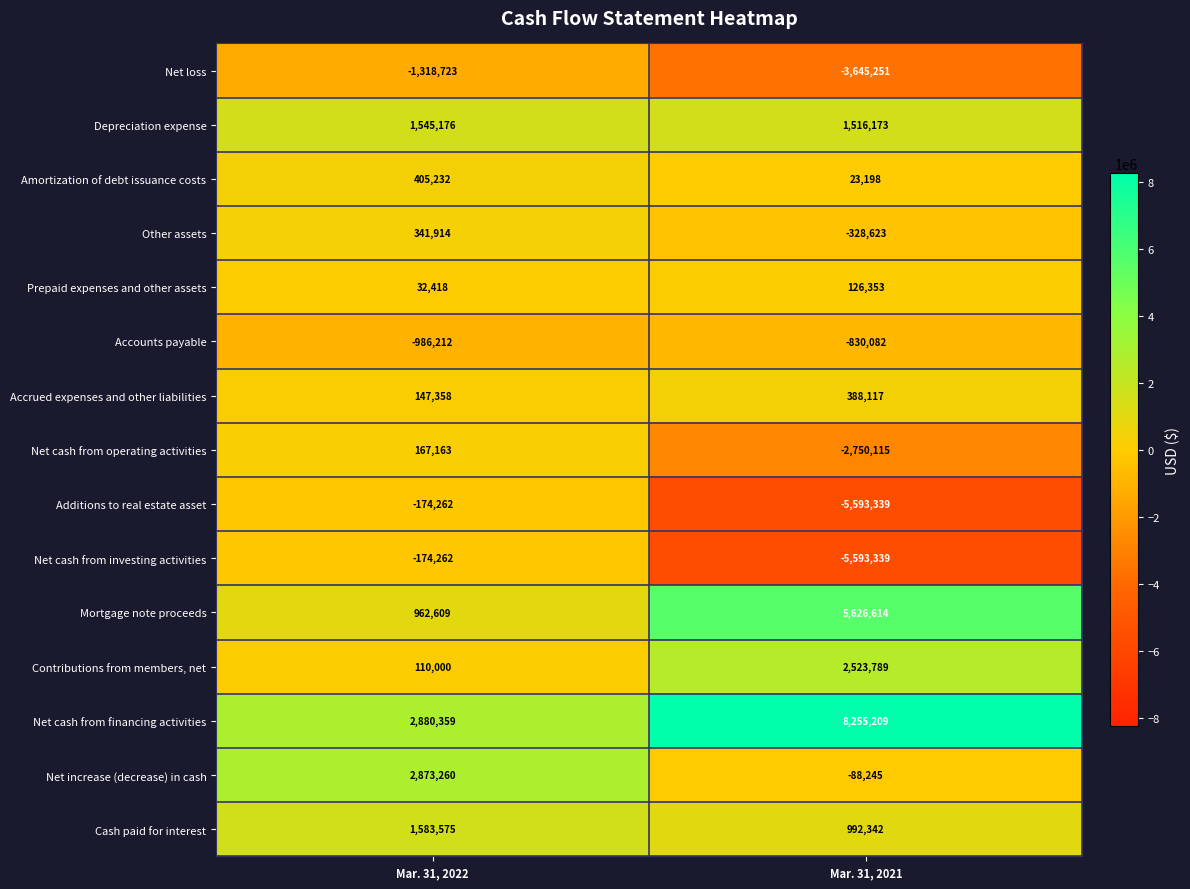

At which category is the sum across all series the highest?

Mar. 31, 2022